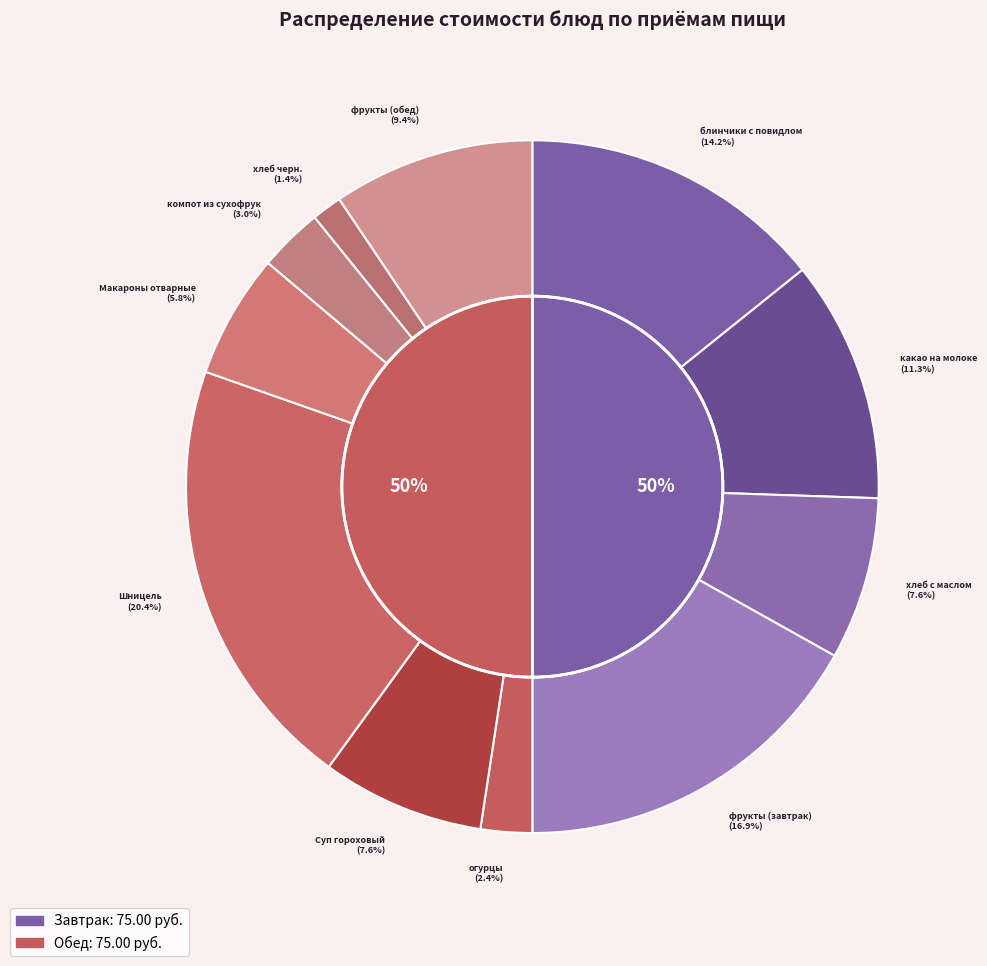

Which category has the biggest portion of the pie?

Шницель